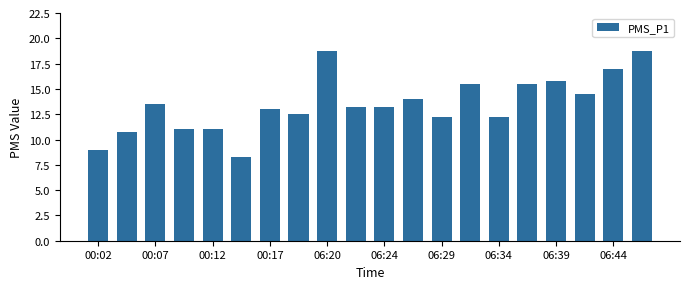

What is the maximum value shown in the chart?

18.8